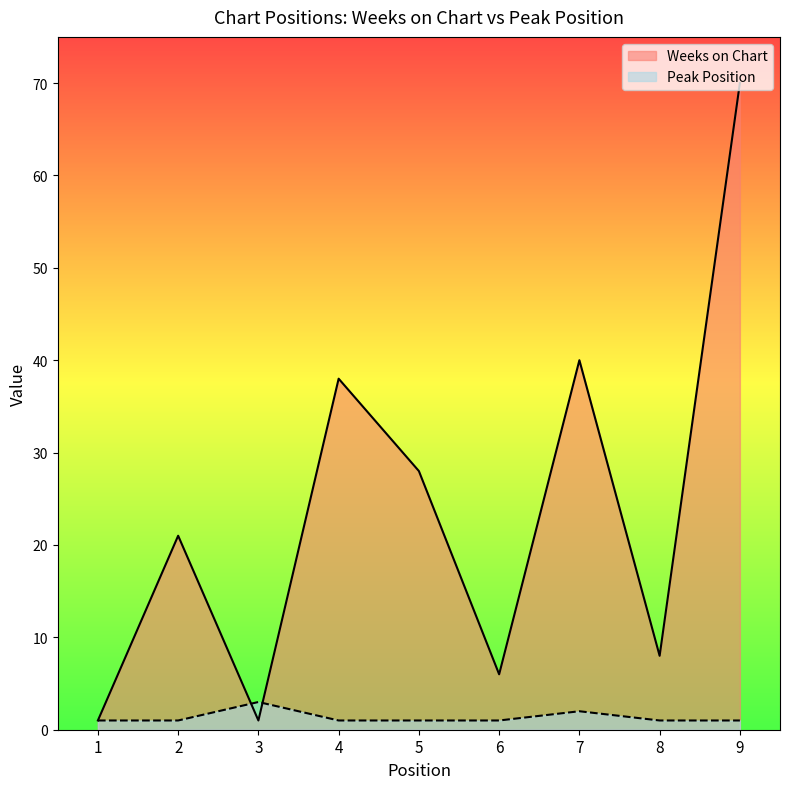

Between 9 and 2, which is larger?

9